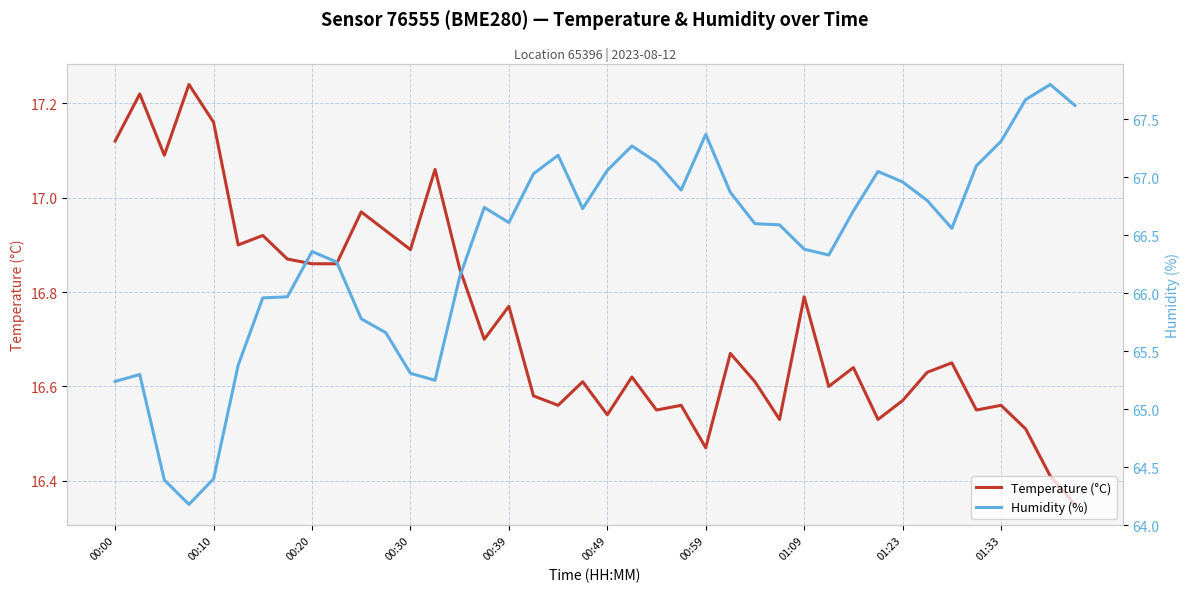

True or false: Temperature (°C) has more than 1 points higher than both neighbors.

True